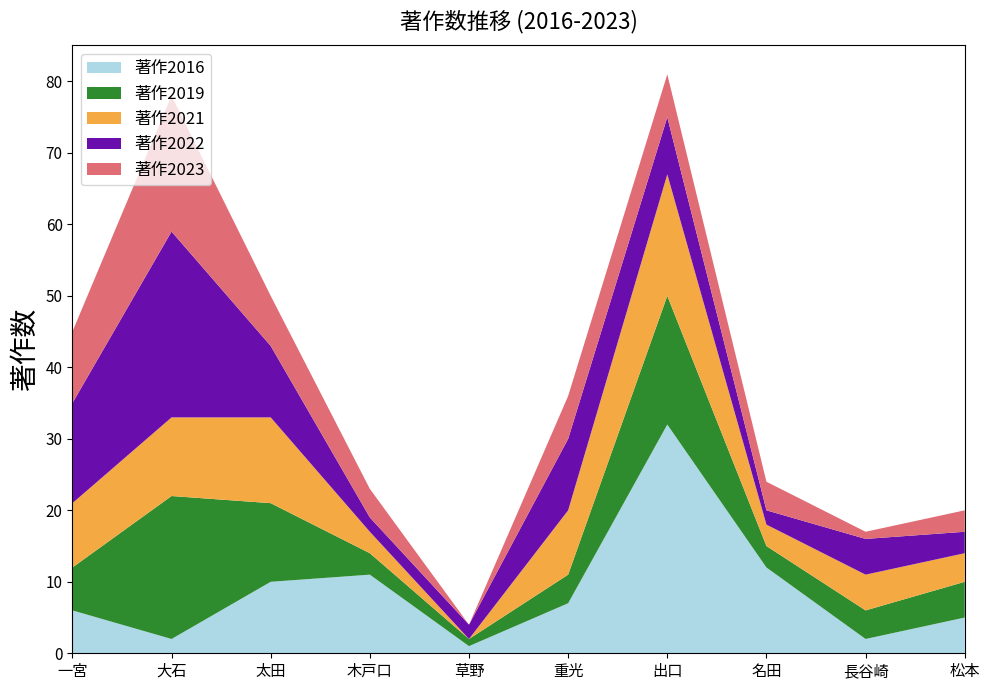

Reading left to right, what are all the values shown in this chart?

著作2016: 6	2	10	11	1	7	32	12	2	5
著作2019: 6	20	11	3	1	4	18	3	4	5
著作2021: 9	11	12	3	0	9	17	3	5	4
著作2022: 14	26	10	2	2	10	8	2	5	3
著作2023: 10	19	7	4	0	6	6	4	1	3